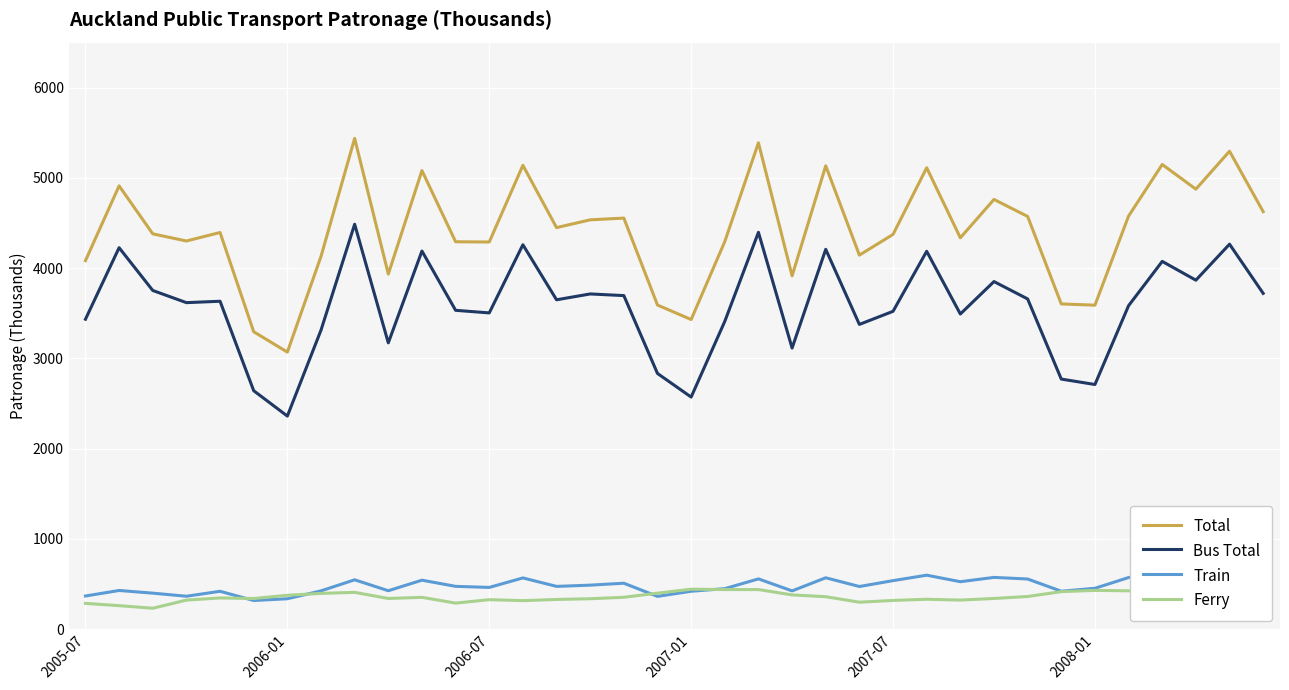

What is the greatest value displayed?

5438.4